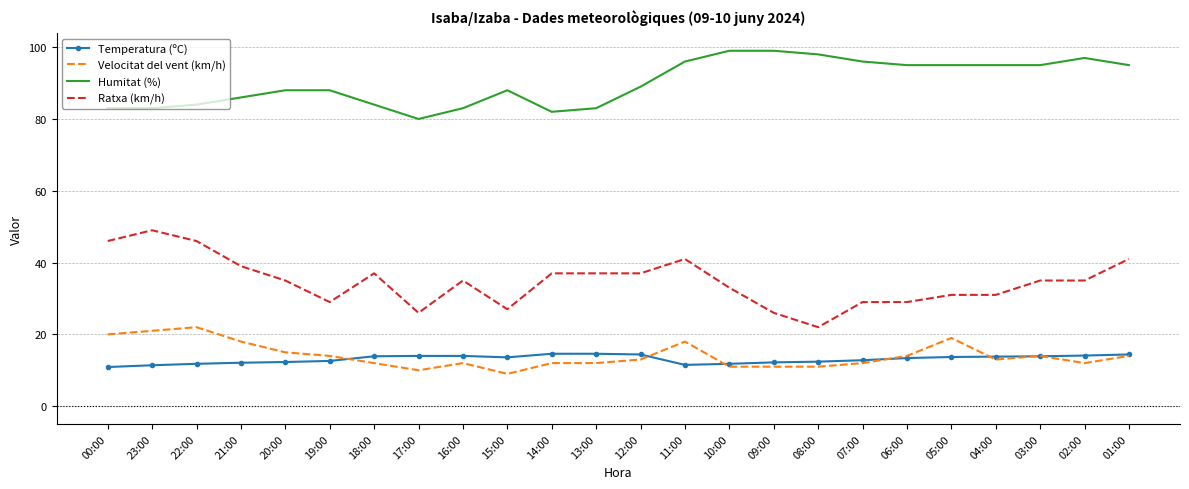

List the series in order of their peak value, lowest first.

Temperatura (ºC), Velocitat del vent (km/h), Ratxa (km/h), Humitat (%)